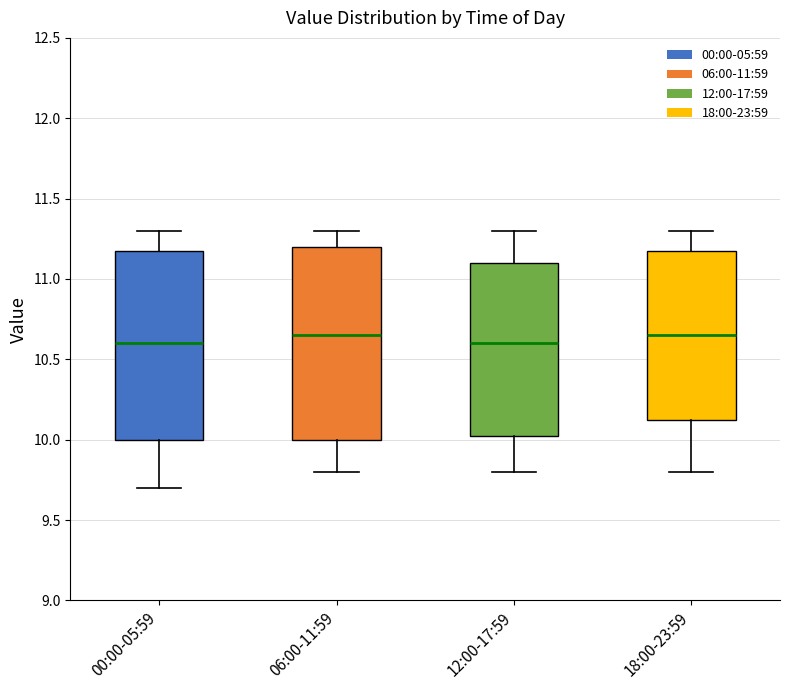

Reading left to right, transcribe this box plot: for each box, give where its median line is, the range the box spans, and where its two whiskers end, as read against the y-axis. The values are not printed on the chart, so give them approximately, as read against the axis.

00:00-05:59: median 10.60, box 10.00 to 11.20, whiskers 9.70 to 11.30
06:00-11:59: median 10.65, box 10.00 to 11.20, whiskers 9.80 to 11.30
12:00-17:59: median 10.60, box 10.05 to 11.10, whiskers 9.80 to 11.30
18:00-23:59: median 10.65, box 10.15 to 11.20, whiskers 9.80 to 11.30